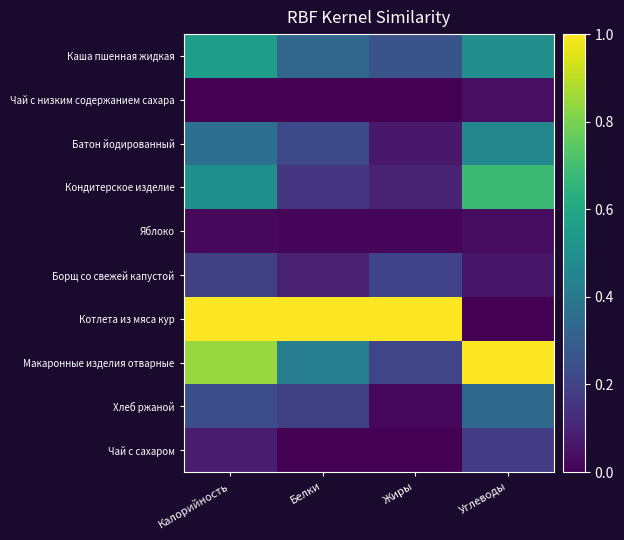

What is the spread (max minus min) of values at Калорийность?

1.0